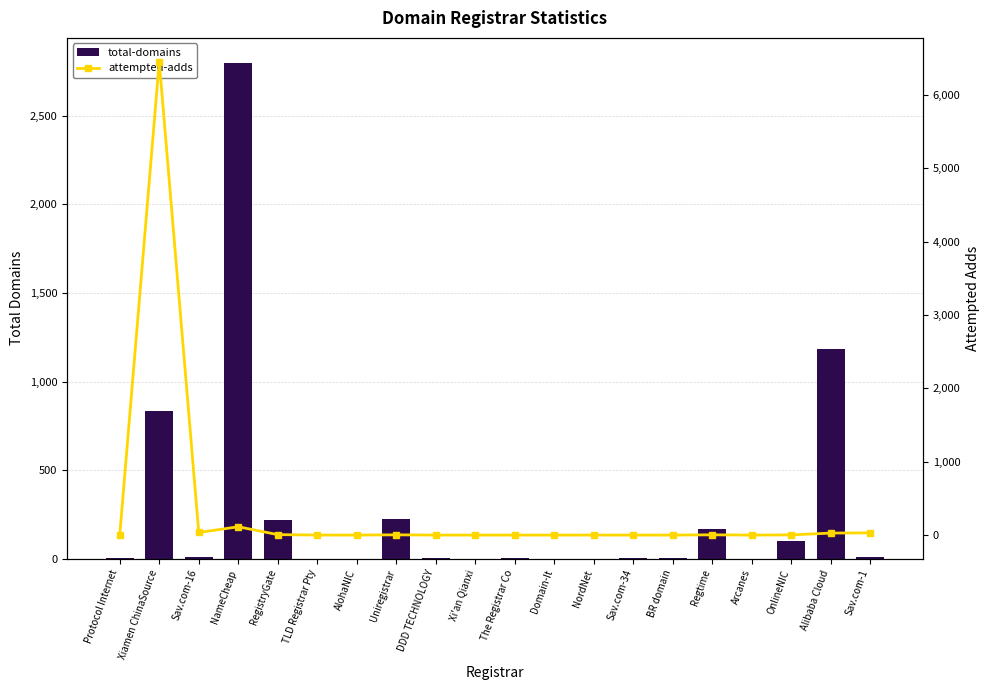

Between Domain-It and Sav.com-34, which is larger?

Sav.com-34